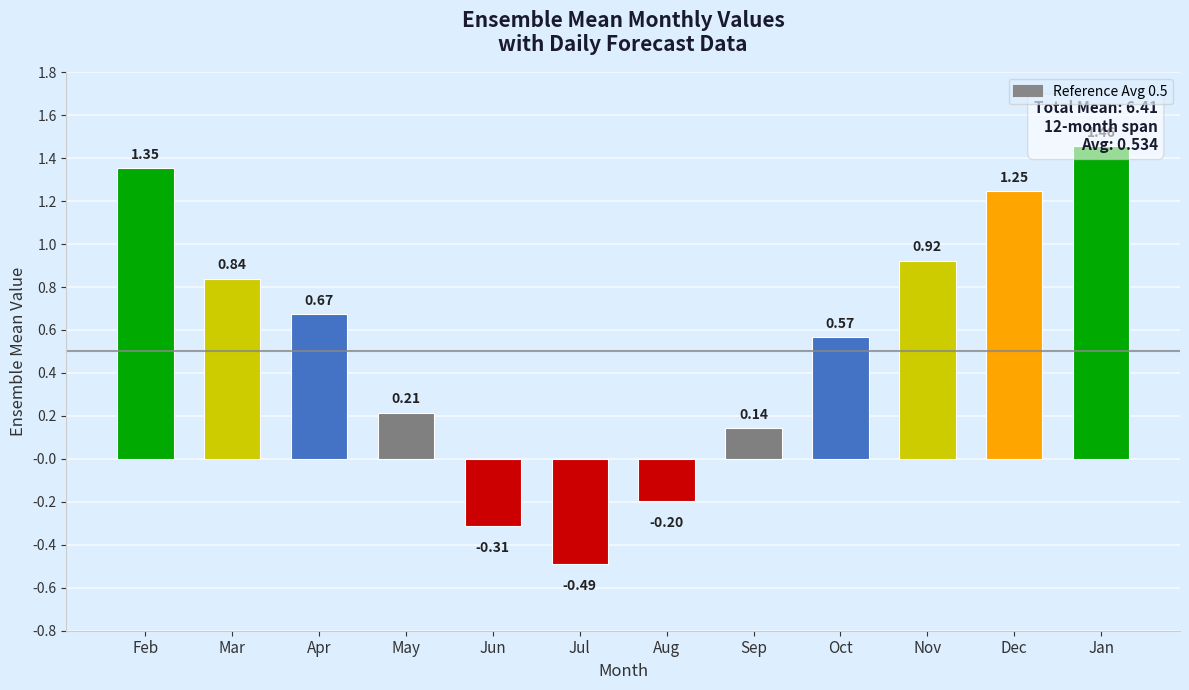

Does the chart contain any negative values?

Yes